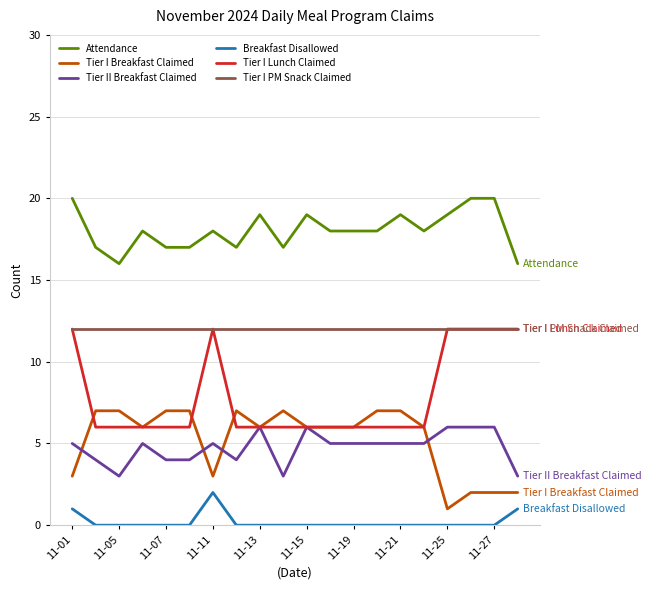

What is the maximum value for Tier II Breakfast Claimed?

6